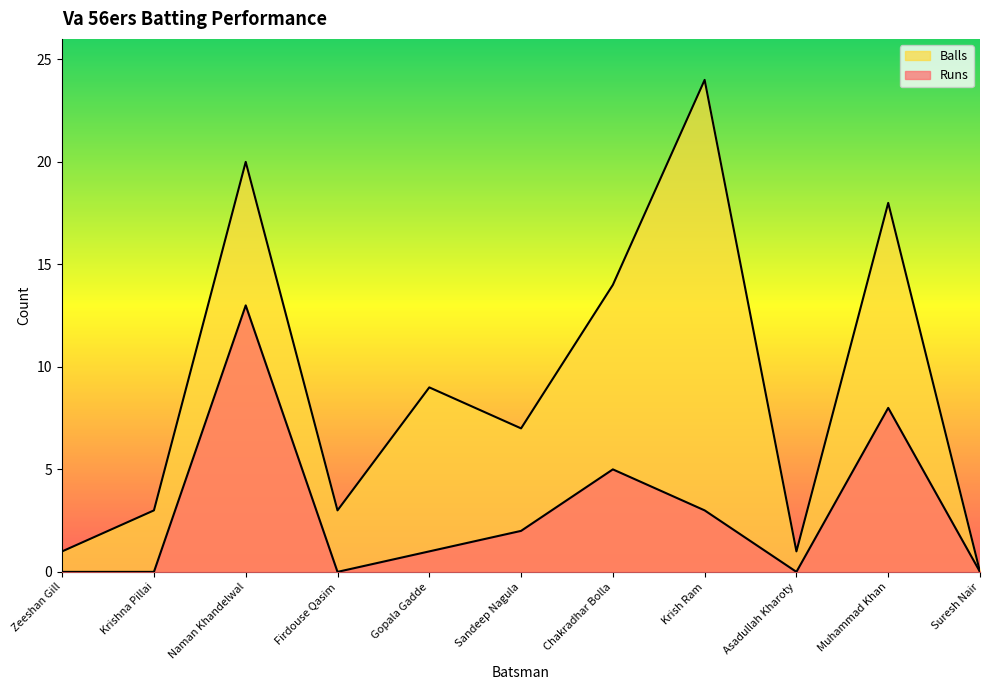

Reading left to right, list all the values displayed in this chart.

Runs: 0	0	13	0	1	2	5	3	0	8	0
Balls: 1	3	20	3	9	7	14	24	1	18	0